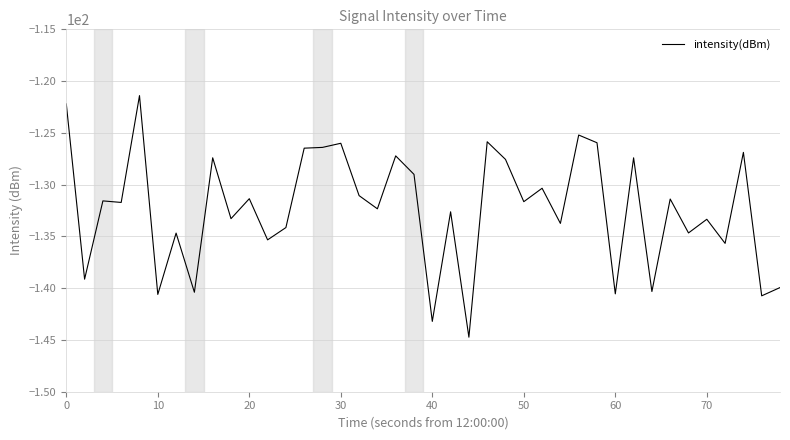

What is the smallest value displayed?

-144.7